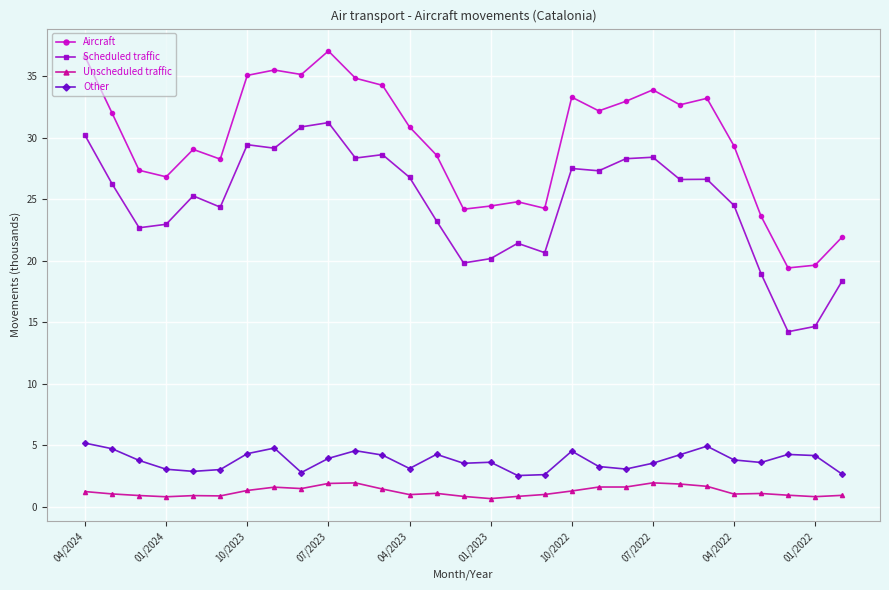

What is the sum of all Aircraft values?

861.3